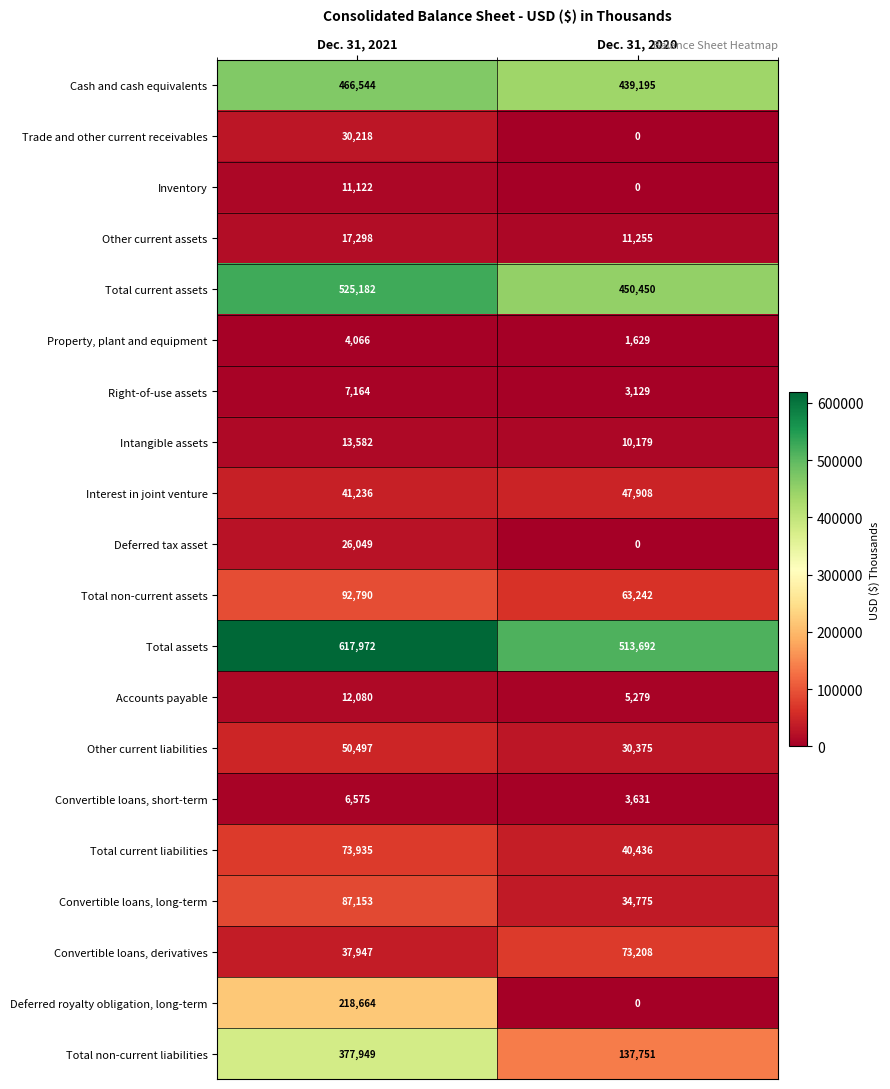

How many data points in Other current assets are less than 17298?

1